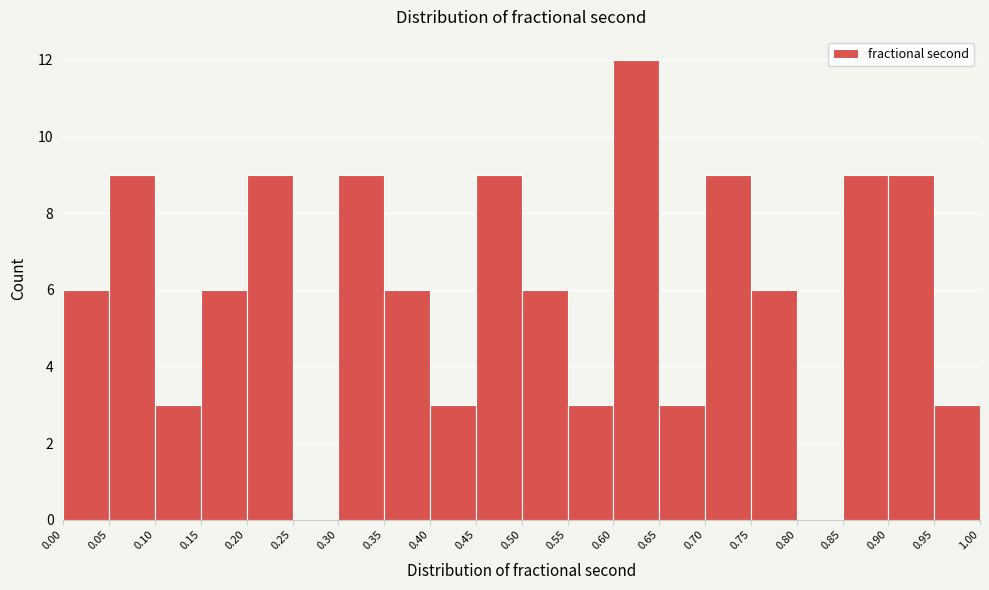

Reading left to right, transcribe this chart: for each bar, give the range it covers on the x-axis and its height. The values are not printed on the chart, so give them approximately, as read against the axis.

0.00 to 0.05: 6
0.05 to 0.10: 9
0.10 to 0.15: 3
0.15 to 0.20: 6
0.20 to 0.25: 9
0.25 to 0.30: 0
0.30 to 0.35: 9
0.35 to 0.40: 6
0.40 to 0.45: 3
0.45 to 0.50: 9
0.50 to 0.55: 6
0.55 to 0.60: 3
0.60 to 0.65: 12
0.65 to 0.70: 3
0.70 to 0.75: 9
0.75 to 0.80: 6
0.80 to 0.85: 0
0.85 to 0.90: 9
0.90 to 0.95: 9
0.95 to 1.00: 3